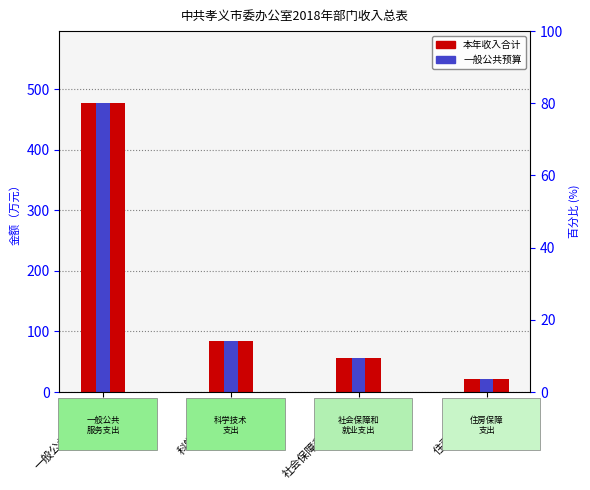

Rank the categories by 本年收入合计 value from lowest to highest.

住房保障支出, 社会保障和就业支出, 科学技术支出, 一般公共服务支出